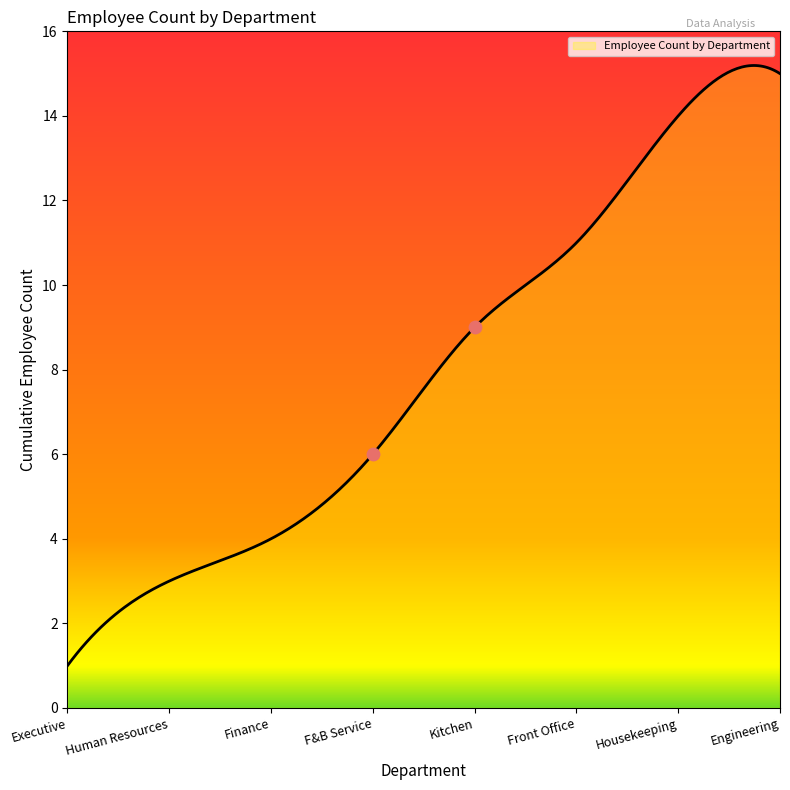

What is the minimum value for Employee Count by Department?

1.0